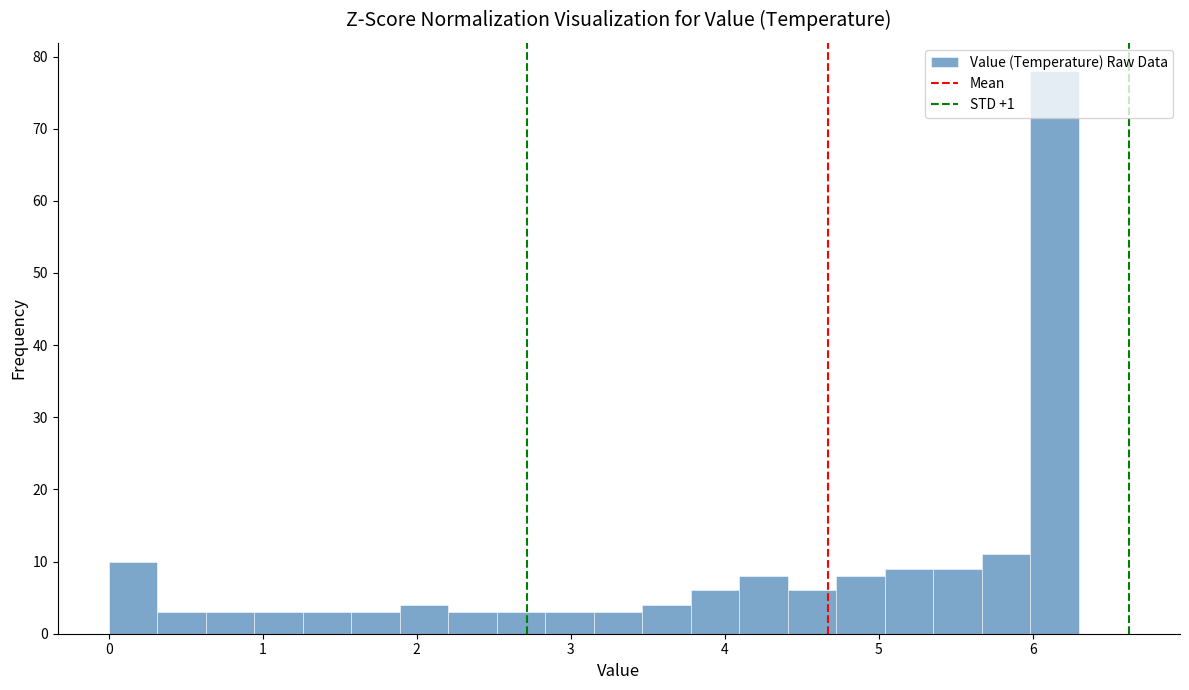

Around what value on the x-axis is the tallest bar? Give the approximate position of its centre, as read against the axis.

6.1